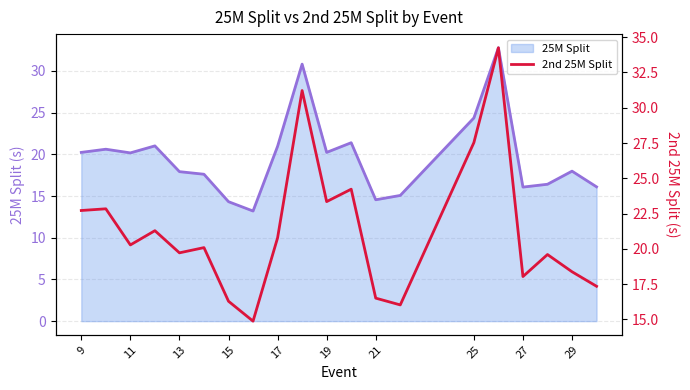

Between which two adjacent categories do 2nd 25M Split and 25M Split line first intersect?

25 and 27